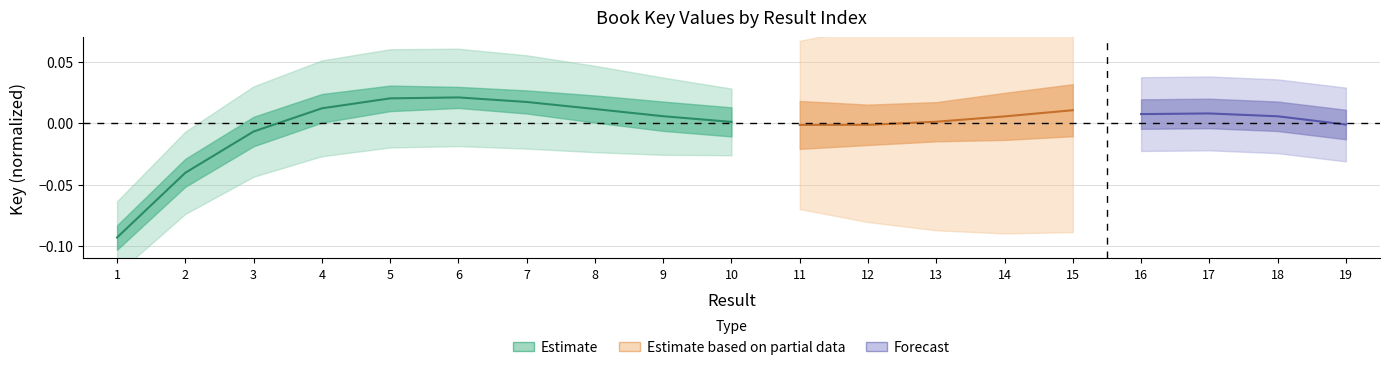

How many values are above zero?

7